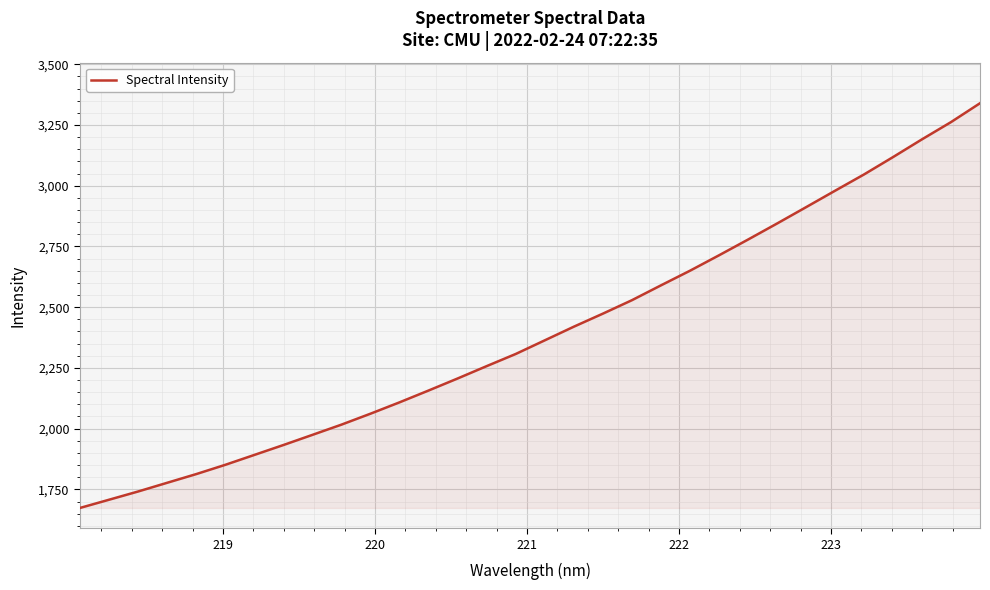

What is the smallest value displayed?

1673.6